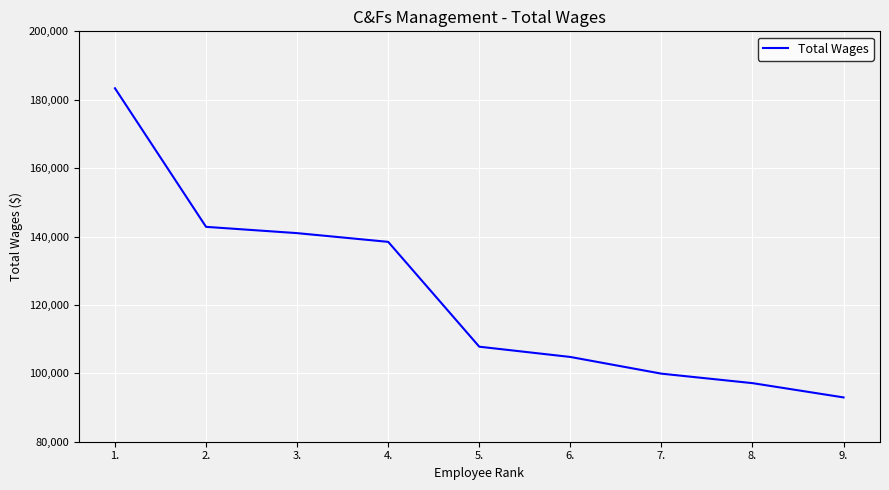

What position from the left is 8.?

8